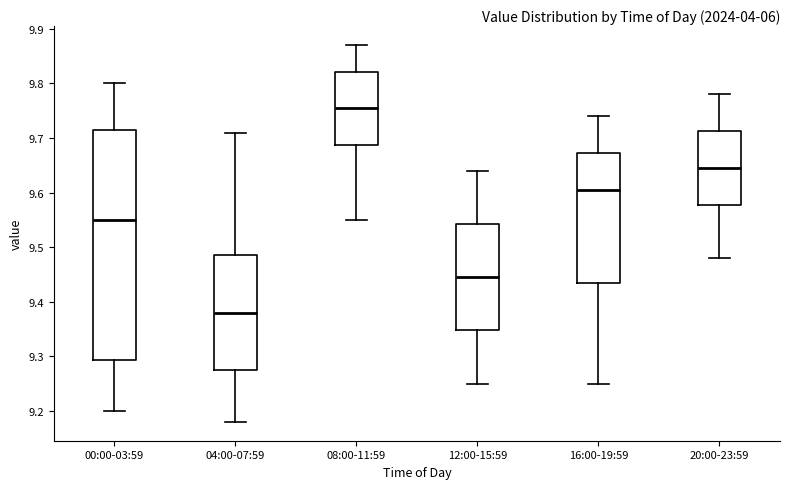

Which box has the lowest median line?

04:00-07:59